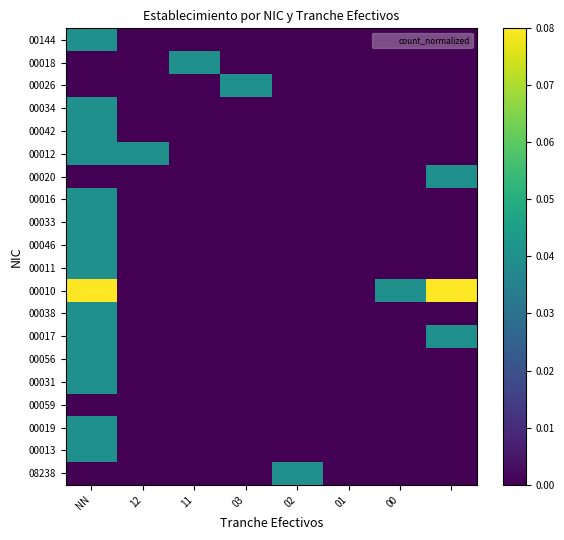

Rank the series by their maximum value, from highest to lowest.

00010, 00144, 00018, 00026, 00034, 00042, 00012, 00020, 00016, 00033, 00046, 00011, 00038, 00017, 00056, 00031, 00019, 00013, 08238, 00059